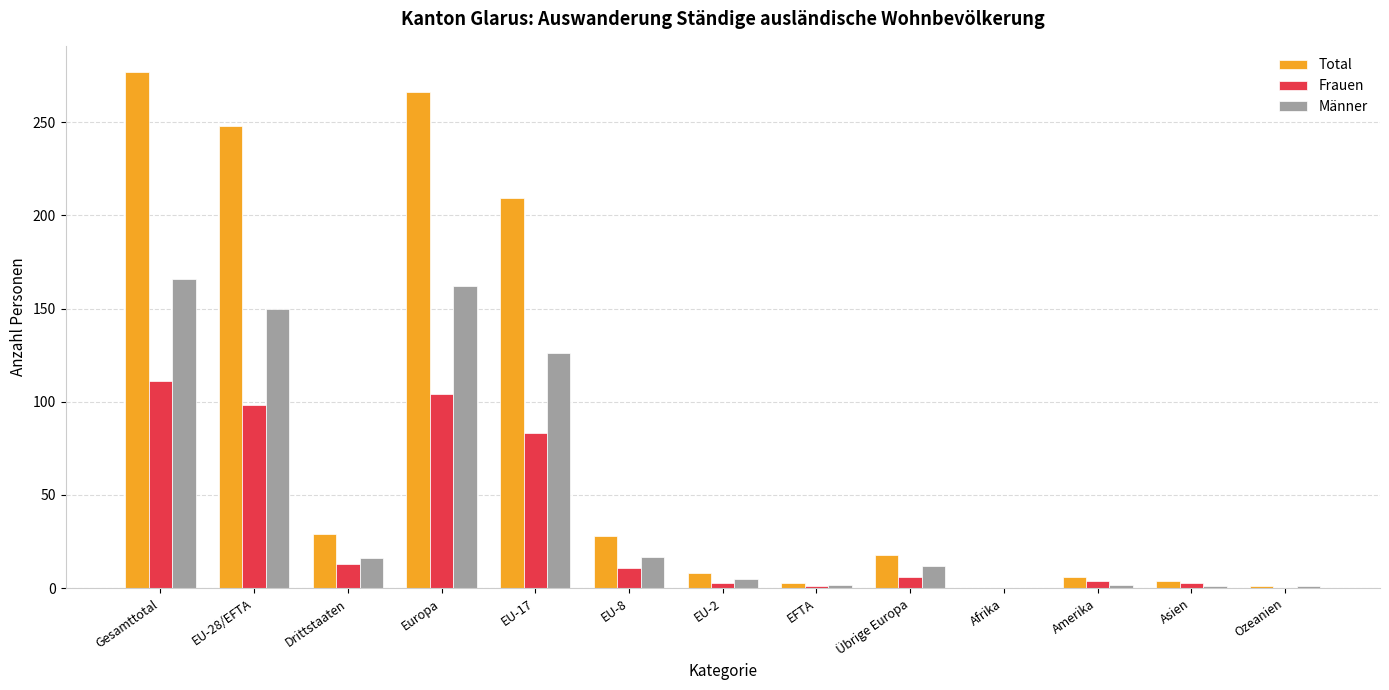

What is the total value across all series at Drittstaaten?

58